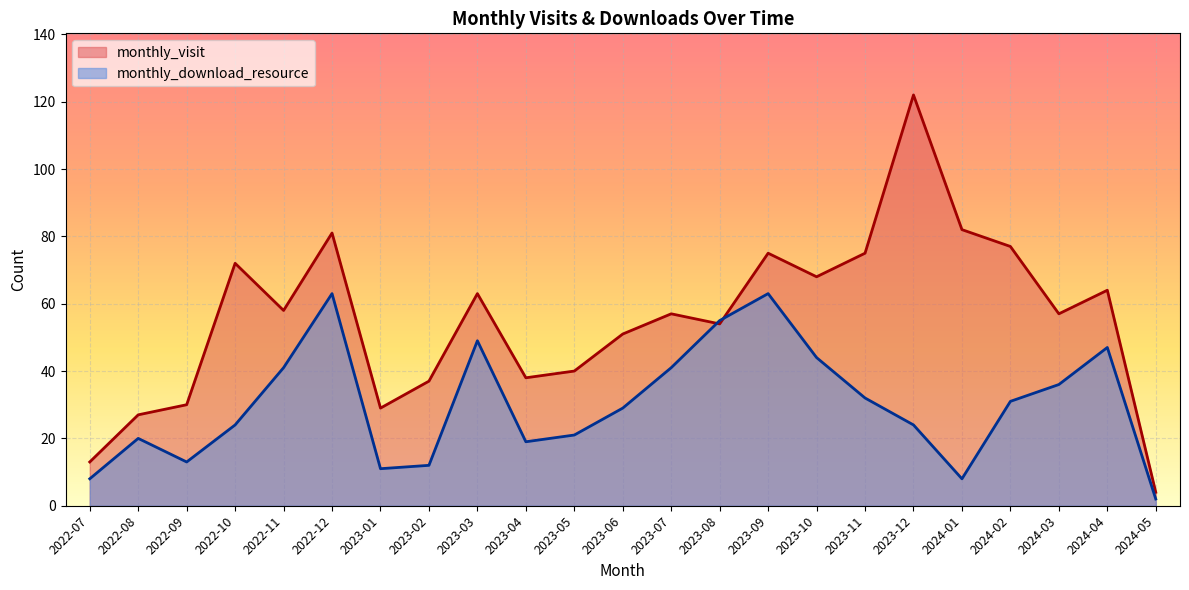

Reading left to right, list all the values displayed in this chart.

monthly_visit: 13	27	30	72	58	81	29	37	63	38	40	51	57	54	75	68	75	122	82	77	57	64	4
monthly_download_resource: 8	20	13	24	41	63	11	12	49	19	21	29	41	55	63	44	32	24	8	31	36	47	2